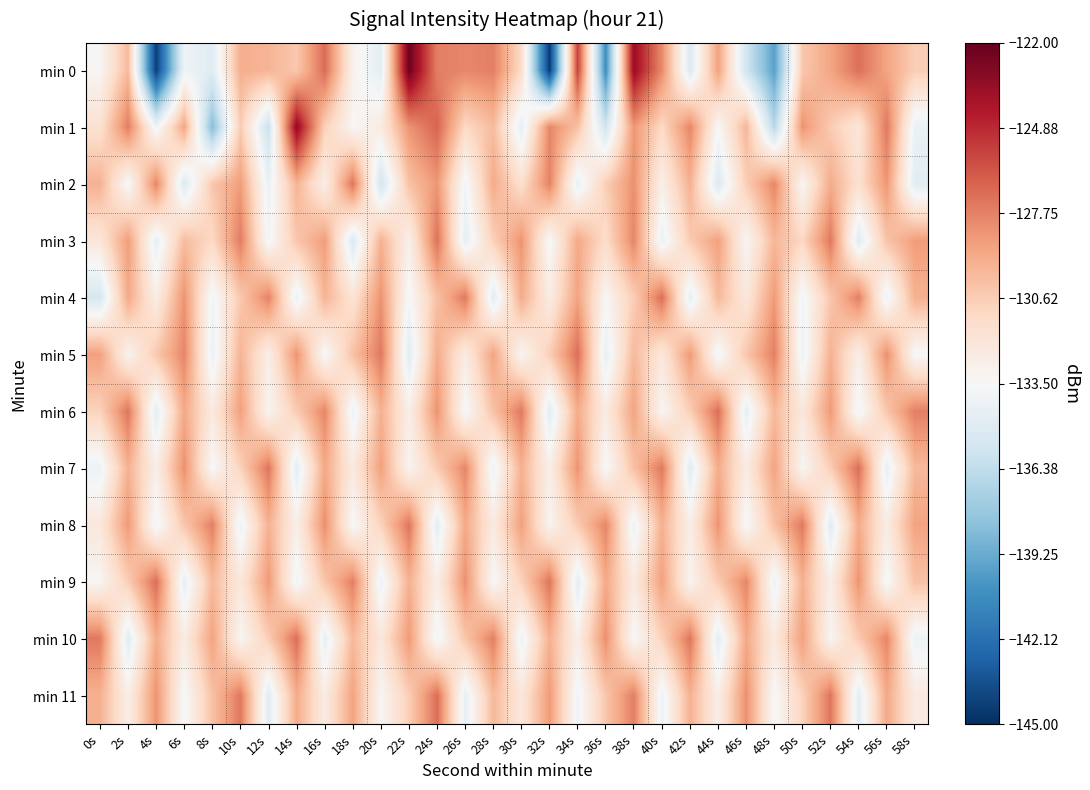

What is the greatest value displayed?

-122.2